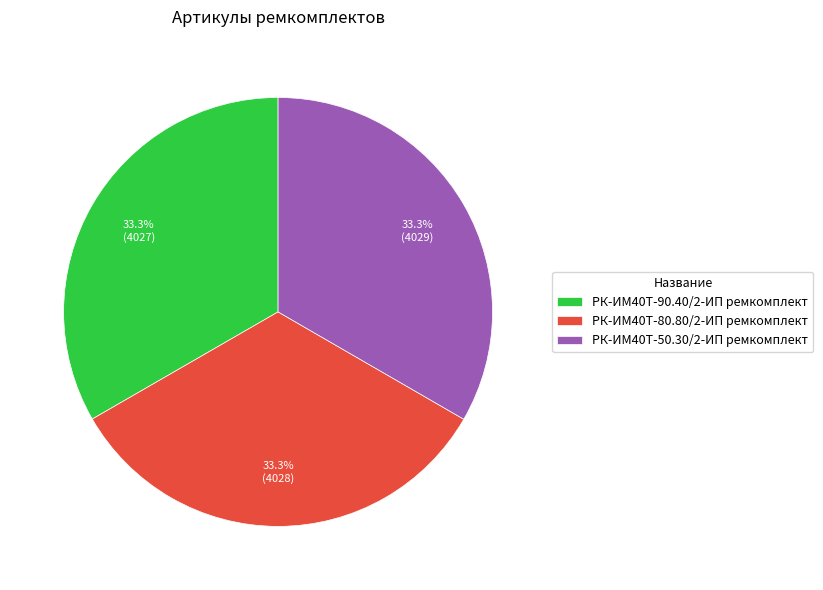

Does any single category account for the majority?

No